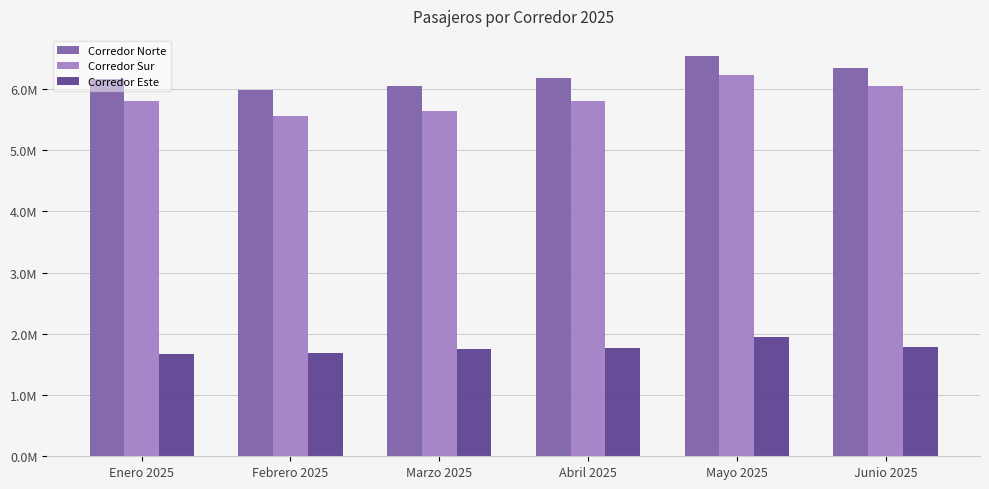

What is the label of the 5th bar from the right?

Febrero 2025